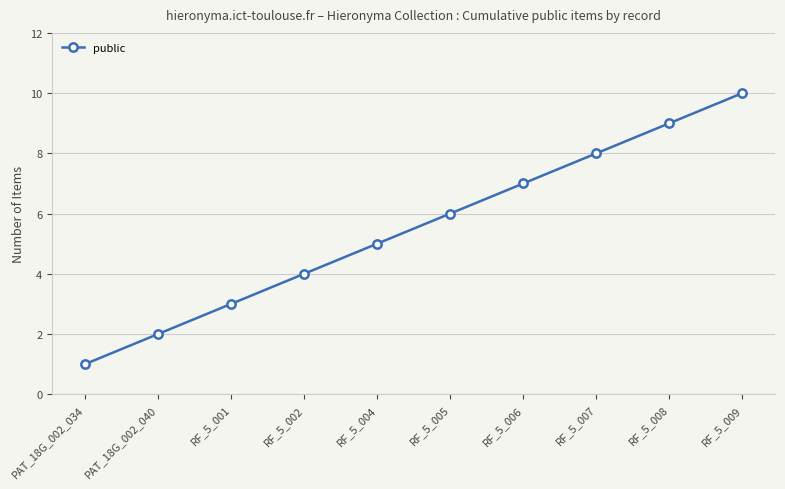

What is the difference between the second highest and minimum values?

8